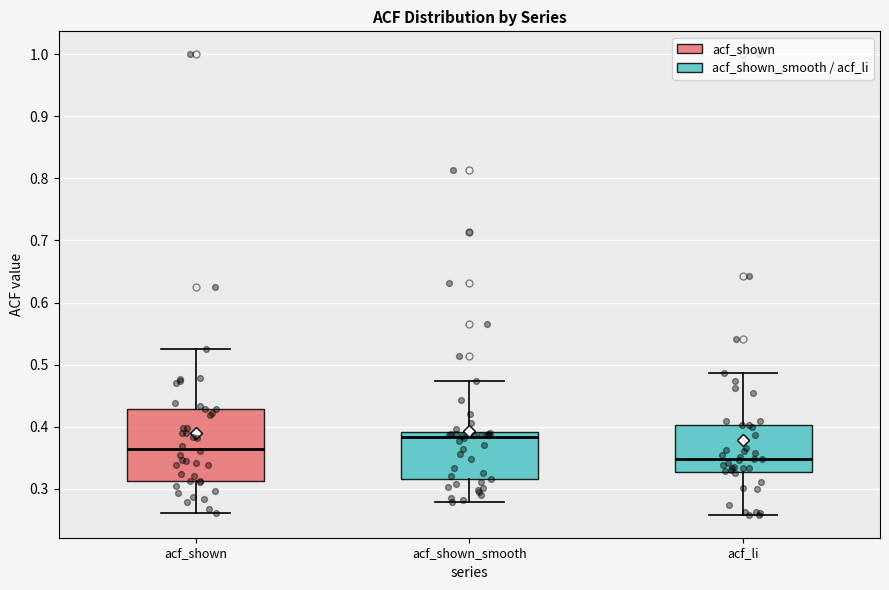

Where is the upper edge of the box for acf_shown on the y-axis? The values are not printed on the chart, so give them approximately, as read against the axis.

0.43